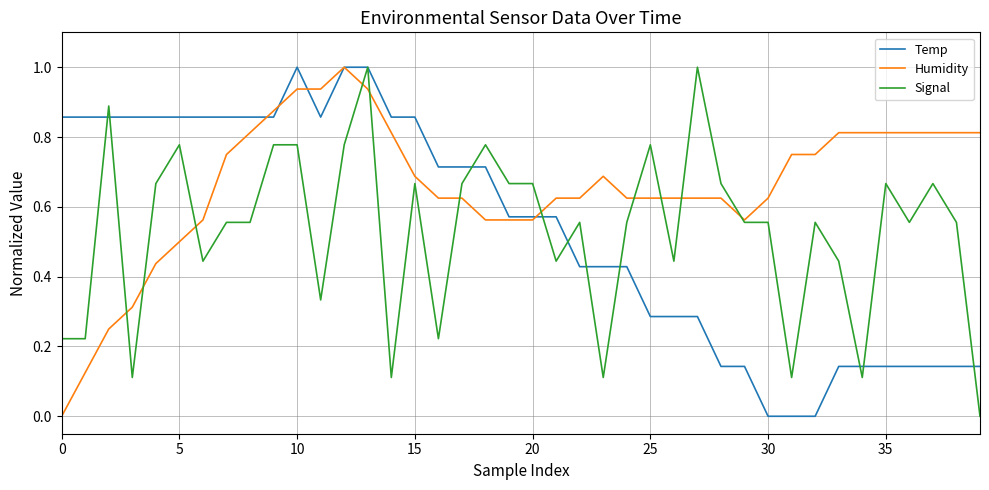

What is the maximum value shown in the chart?

1.0